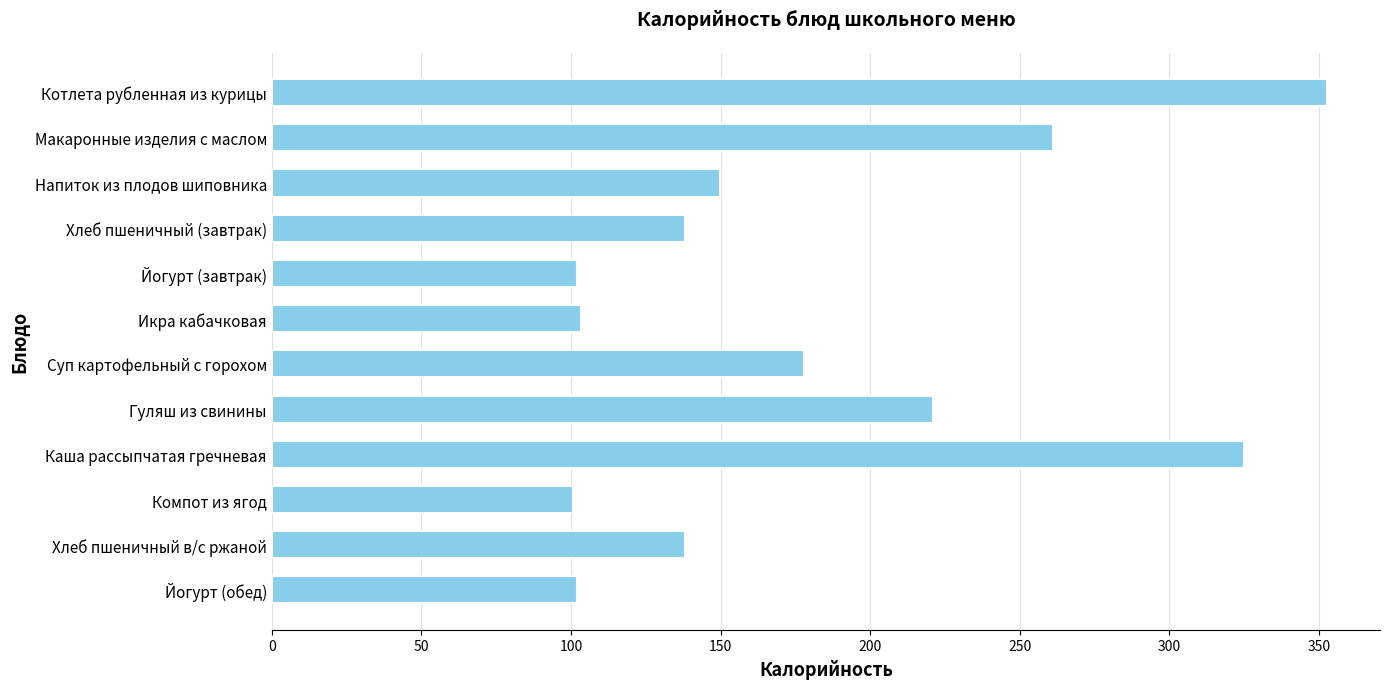

The chart shows a value of 493.4 at Котлета рубленная из курицы. True or false?

False